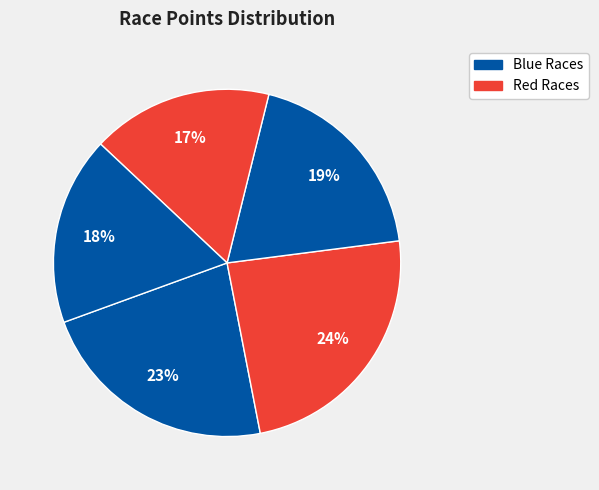

Count the number of slices in the pie.

5